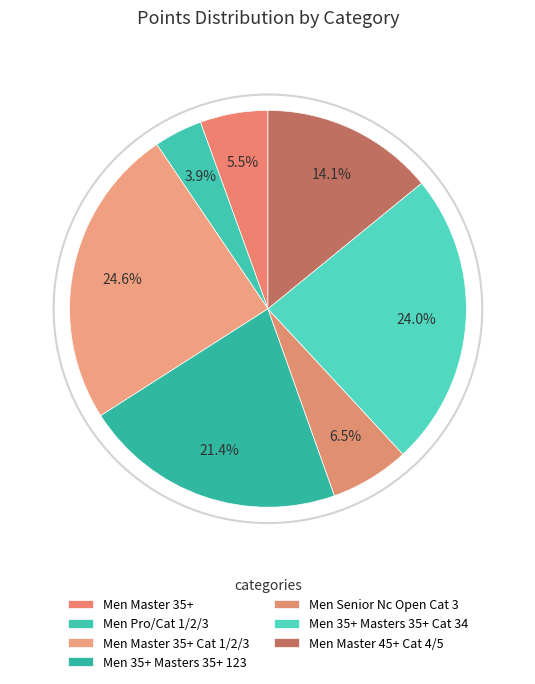

True or false: Men Master 35+ Cat 1/2/3 accounts for 25% of the total.

True